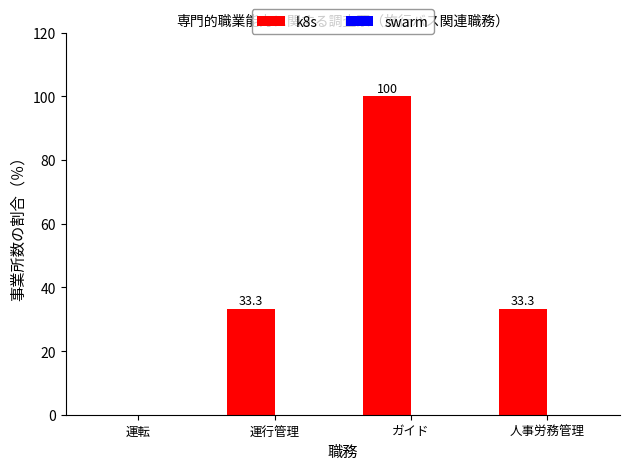

The value at ガイド is 178.2. True or false?

False